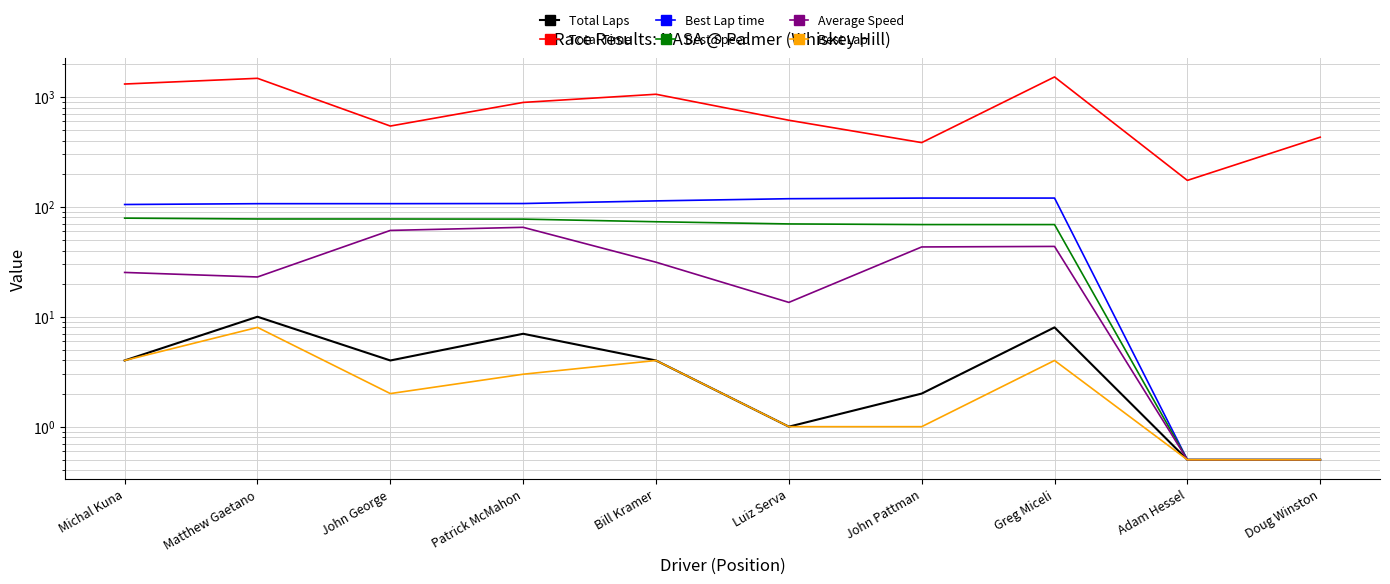

In Total Time, how many points are higher than both neighbors (excluding endpoints)?

3